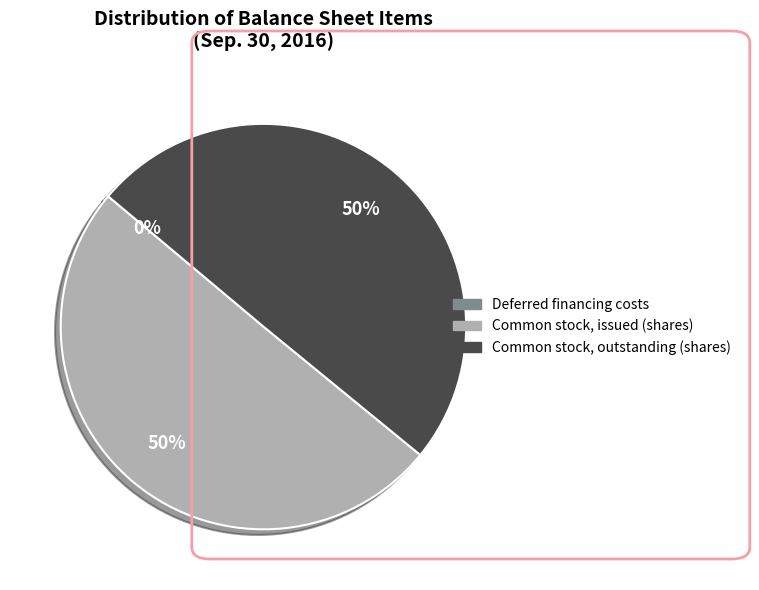

To the nearest percent, what is the combined percentage of Common stock, issued (shares) and Common stock, outstanding (shares)?

100%